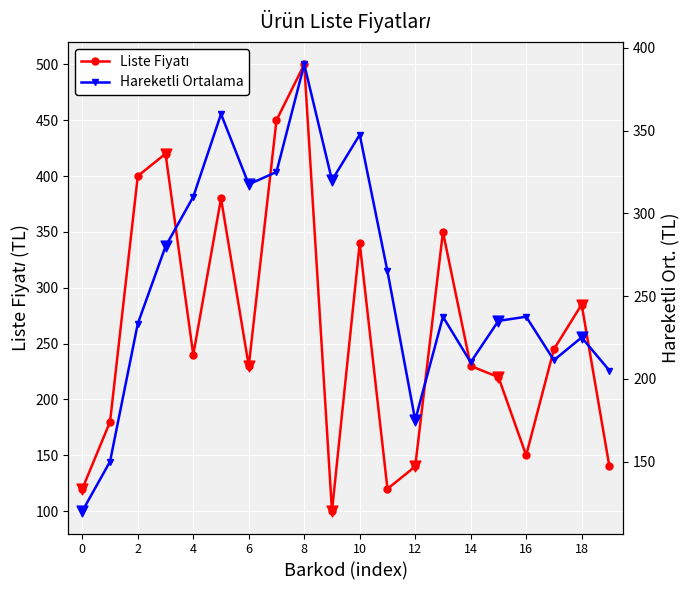

Which series contains the highest Y value?

Liste Fiyatı